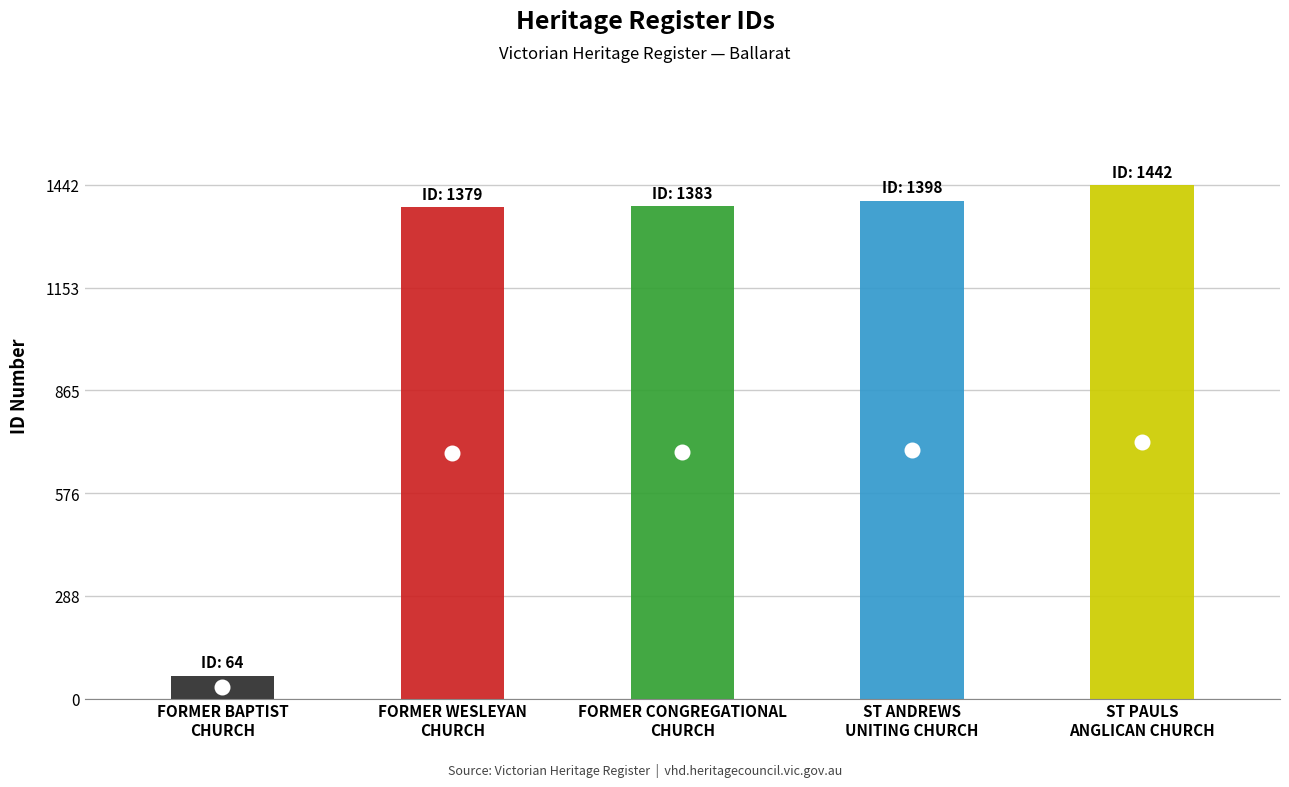

What is the average value?

1133